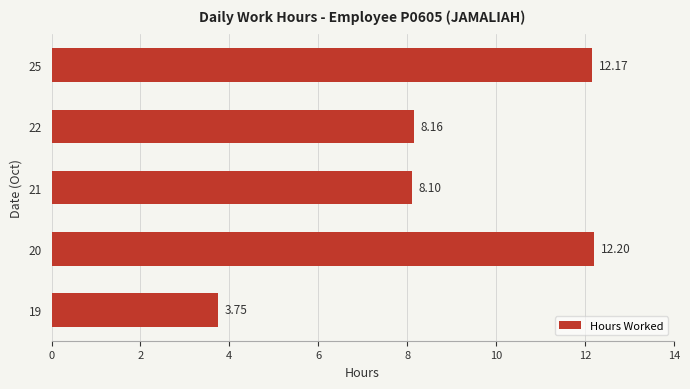

What is the average value?

8.9